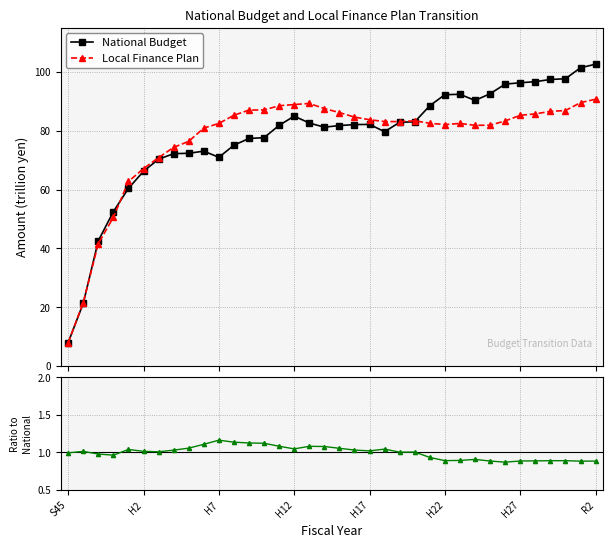

Reading right to left, list all the values displayed in this chart.

National Budget: 102.7	101.5	97.7	97.5	96.7	96.3	95.9	92.6	90.3	92.4	92.3	88.5	83.1	82.9	79.7	82.2	82.1	81.8	81.2	82.7	85.0	81.9	77.7	77.4	75.1	71.0	73.1	72.4	72.2	70.3	66.2	60.4	52.5	42.6	21.3	7.9
Local Finance Plan: 90.7	89.6	86.9	86.6	85.8	85.3	83.4	81.9	81.9	82.5	82.1	82.6	83.4	83.1	83.2	83.8	84.7	86.2	87.6	89.3	88.9	88.5	87.1	87.1	85.3	82.5	80.9	76.4	74.4	70.9	67.1	62.8	50.5	41.6	21.6	7.9
Local / National: 0.9	0.9	0.9	0.9	0.9	0.9	0.9	0.9	0.9	0.9	0.9	0.9	1.0	1.0	1.0	1.0	1.0	1.1	1.1	1.1	1.0	1.1	1.1	1.1	1.1	1.2	1.1	1.1	1.0	1.0	1.0	1.0	1.0	1.0	1.0	1.0